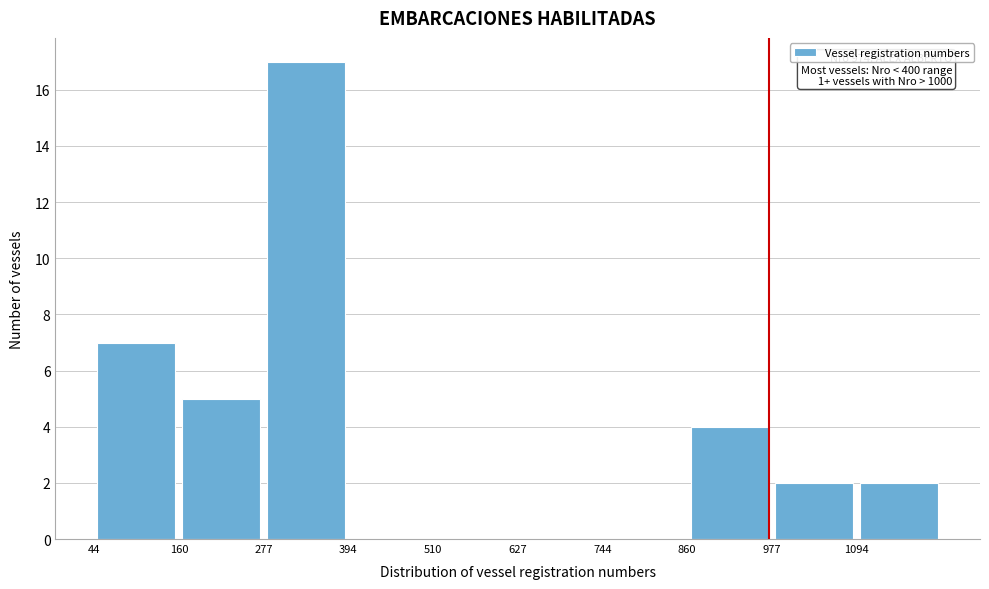

Over which range of the x-axis is the bar tallest?

280 to 400